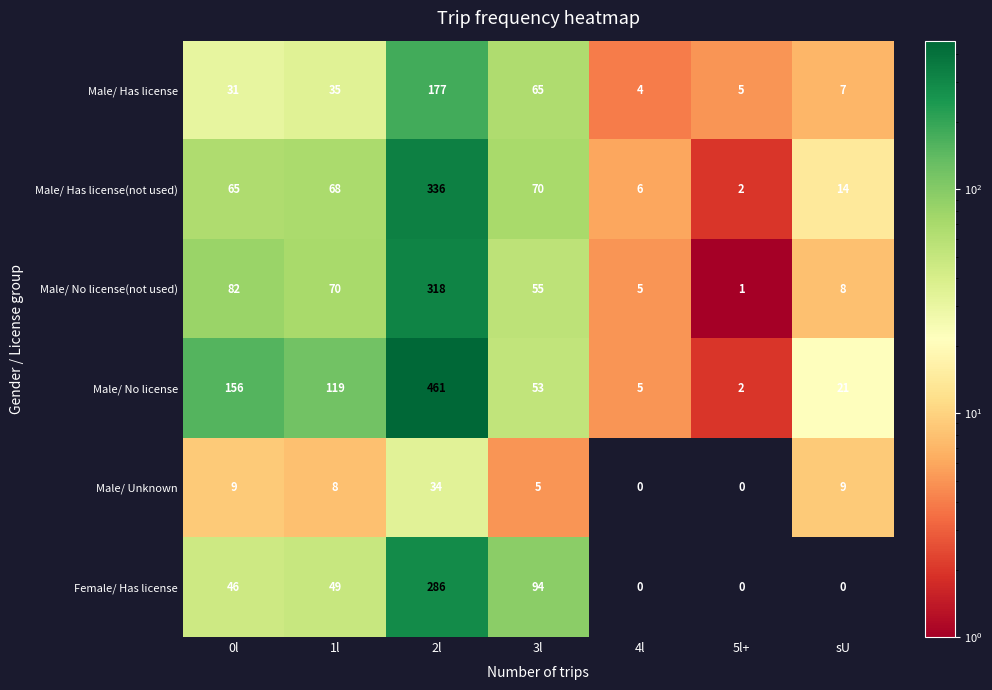

The Male/ Has license series shows 7 at sU. True or false?

True